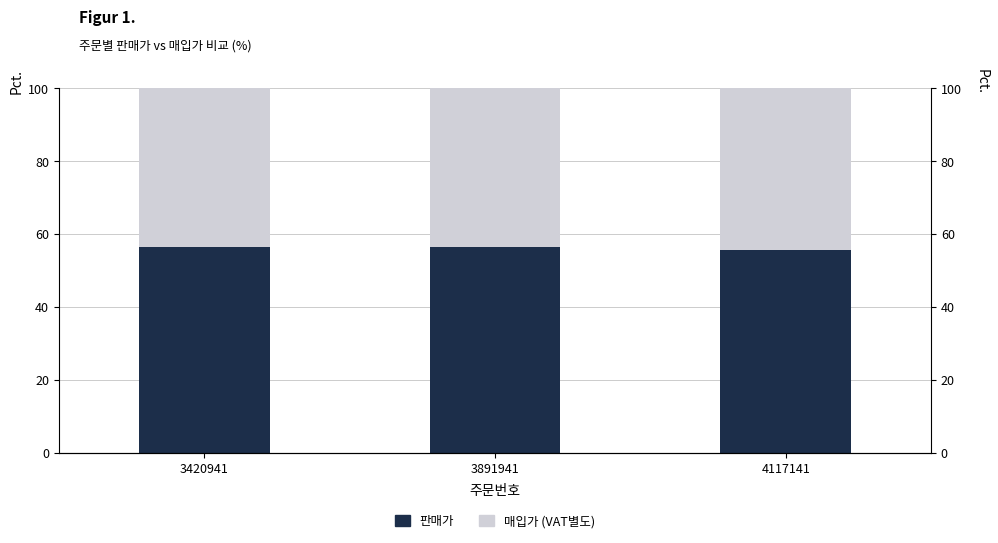

Between 3420941 and 3891941, which is larger?

3420941